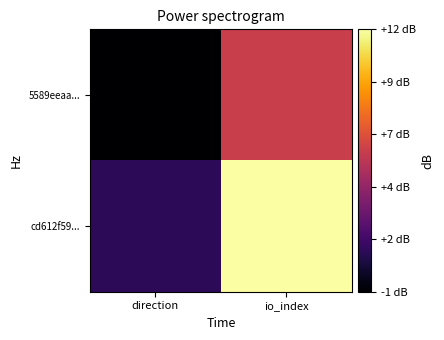

Which series has the largest range (max minus min)?

cd612f59...